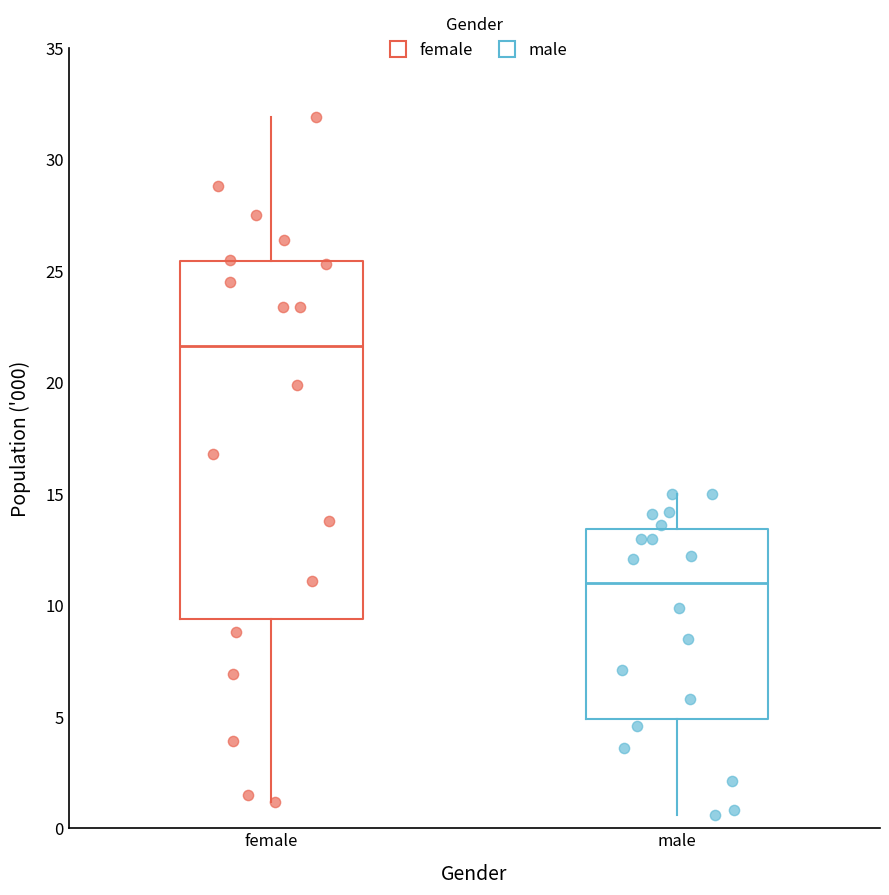

Reading left to right, transcribe this box plot: for each box, give where its median line is, the range the box spans, and where its two whiskers end, as read against the y-axis. The values are not printed on the chart, so give them approximately, as read against the axis.

female: median 21.5, box 9.5 to 25.5, whiskers 1.0 to 32.0
male: median 11.0, box 5.0 to 13.5, whiskers 0.5 to 15.0